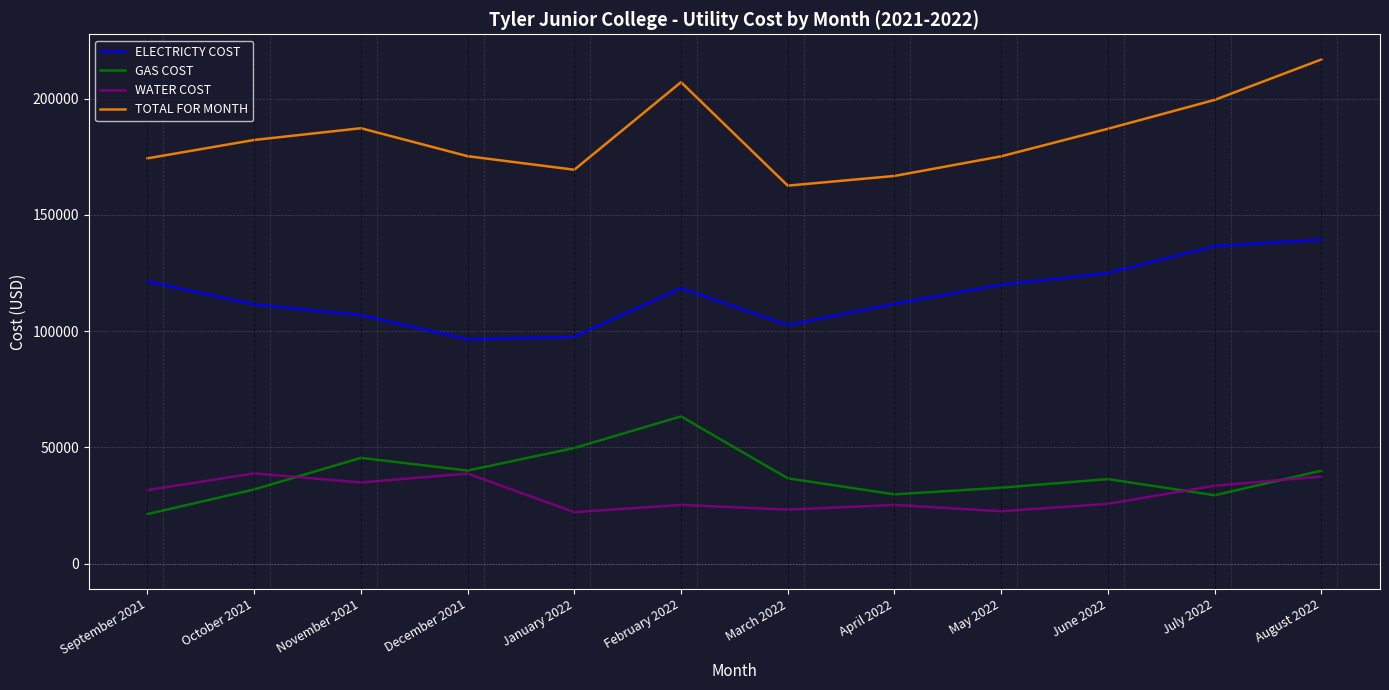

Rank the series by their maximum value, from lowest to highest.

WATER COST, GAS COST, ELECTRICTY COST, TOTAL FOR MONTH